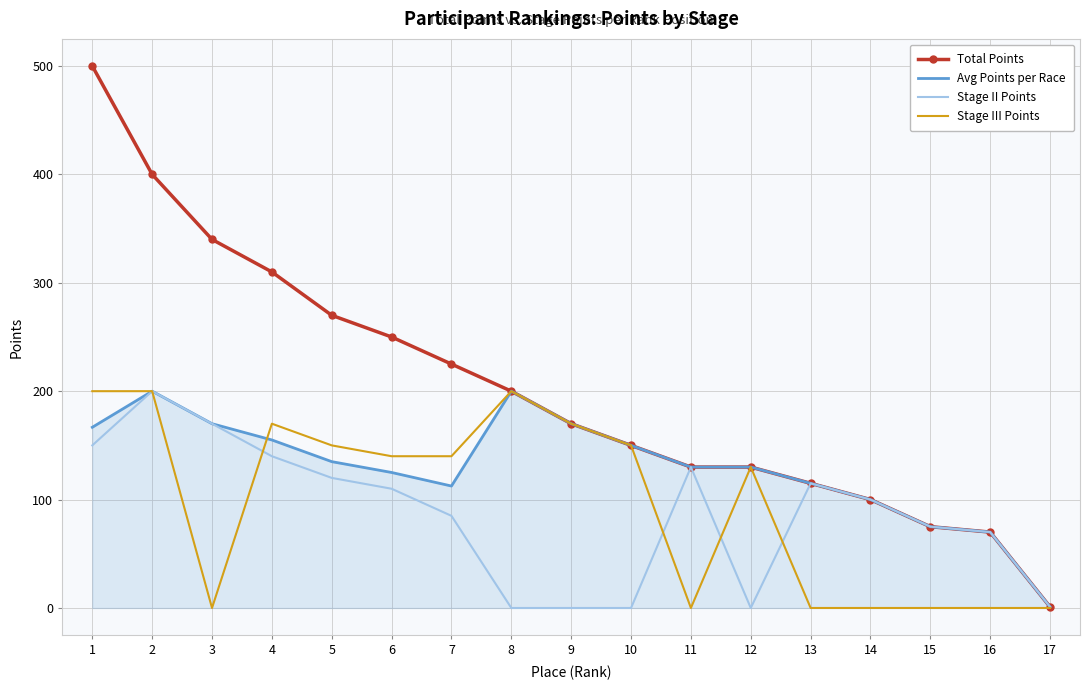

Where does the Stage II Points series first go above 100?

1